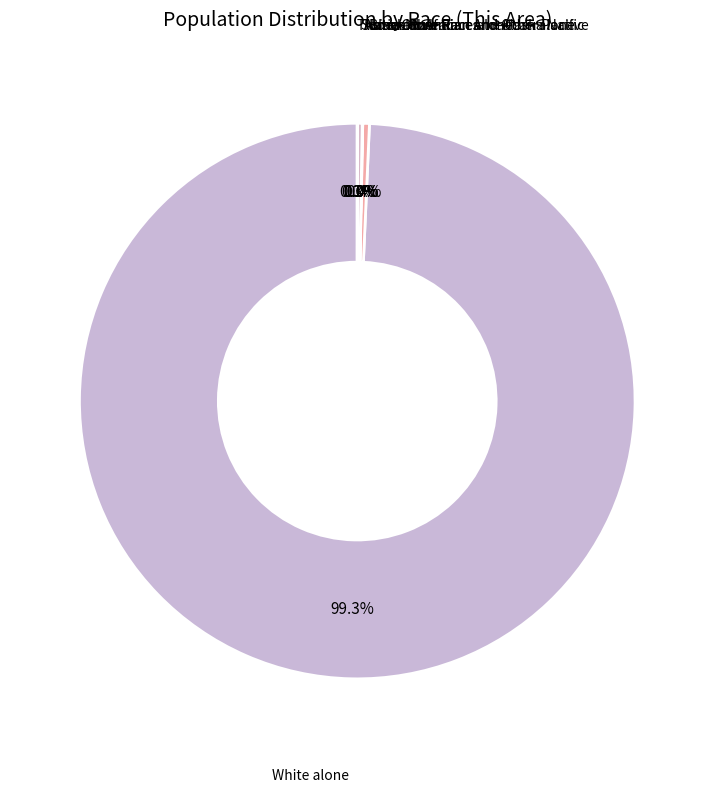

Does White alone account for over 50% of the chart?

Yes